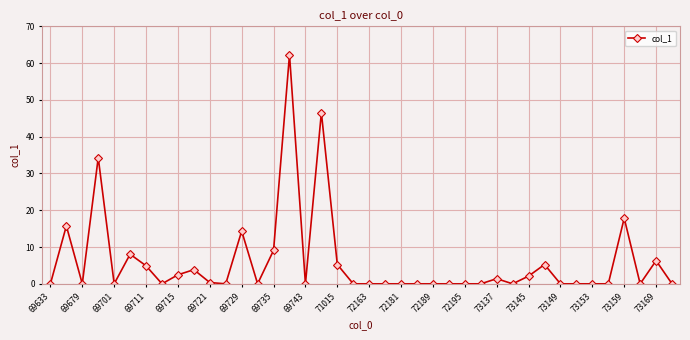

Does the chart display data point markers on the line(s)?

Yes